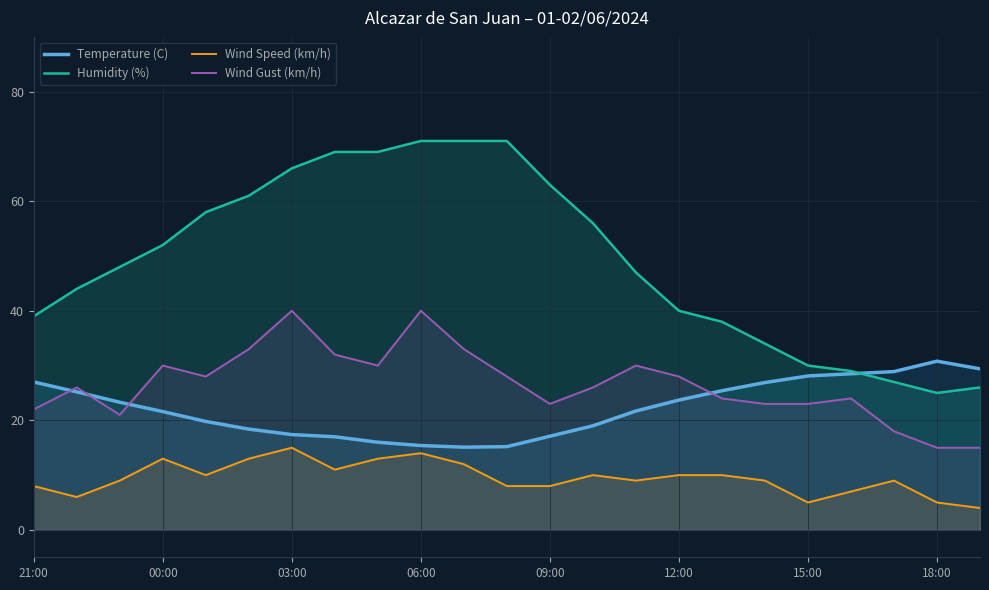

At which category does Temperature (C) reach its first local peak?

18:00